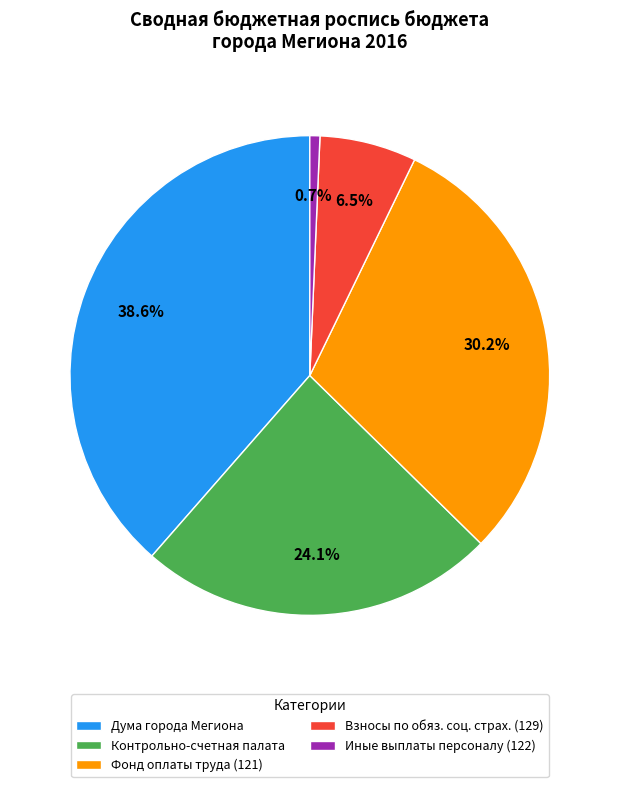

Which category has the biggest portion of the pie?

Дума города Мегиона